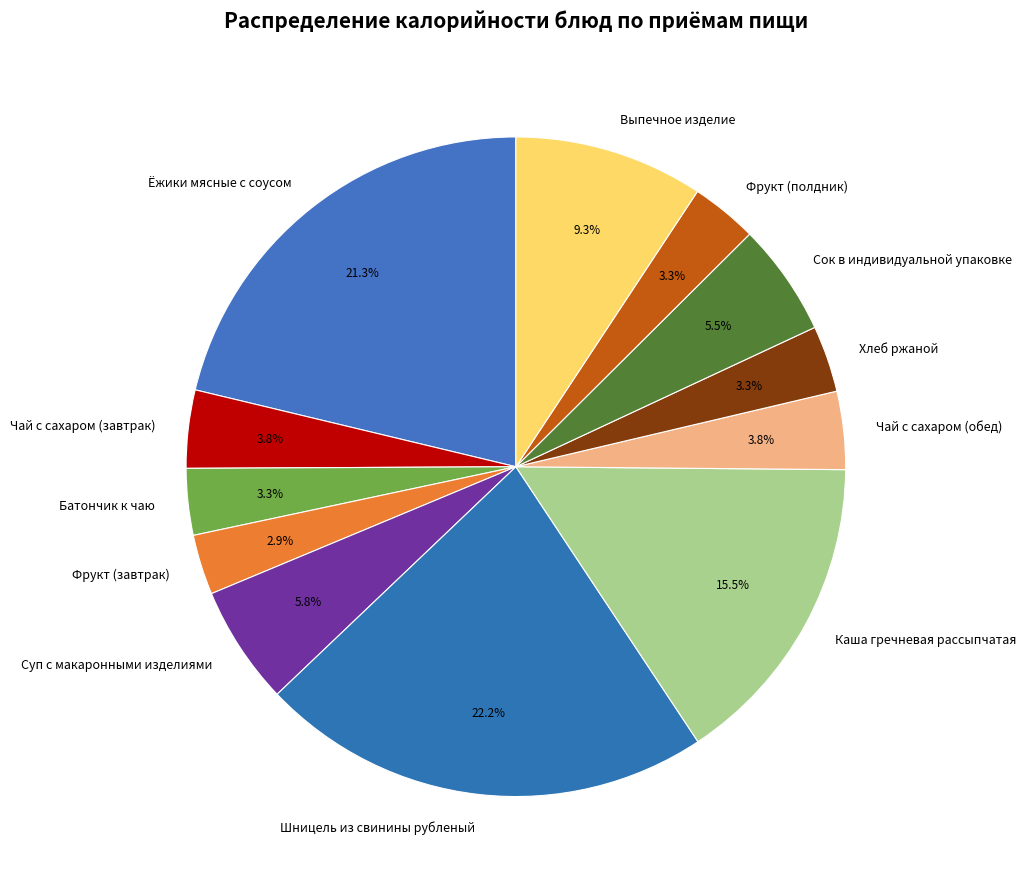

Which has a higher value, Фрукт (полдник) or Каша гречневая рассыпчатая?

Каша гречневая рассыпчатая